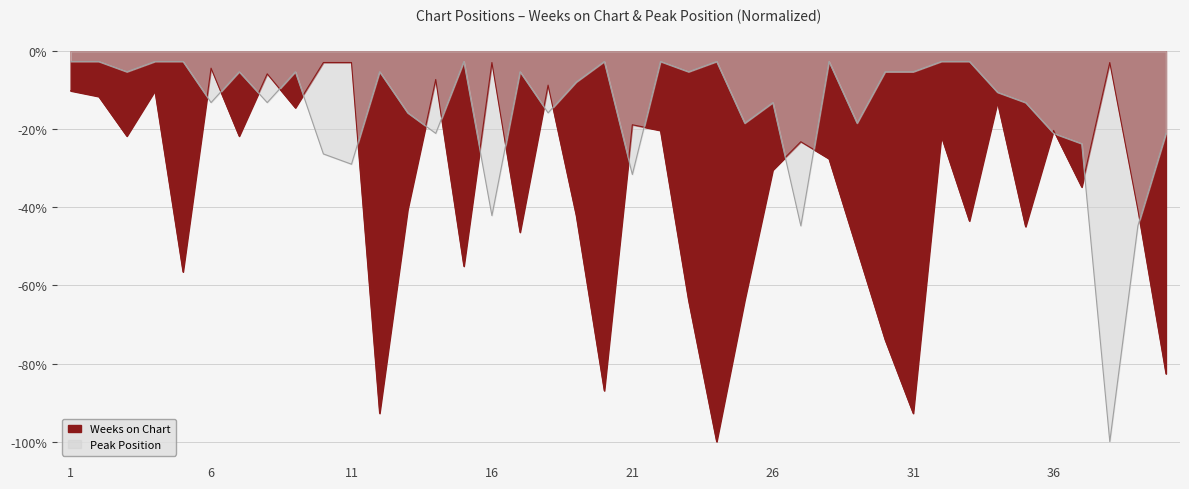

The Weeks on Chart series shows -0.1 at 19. True or false?

False